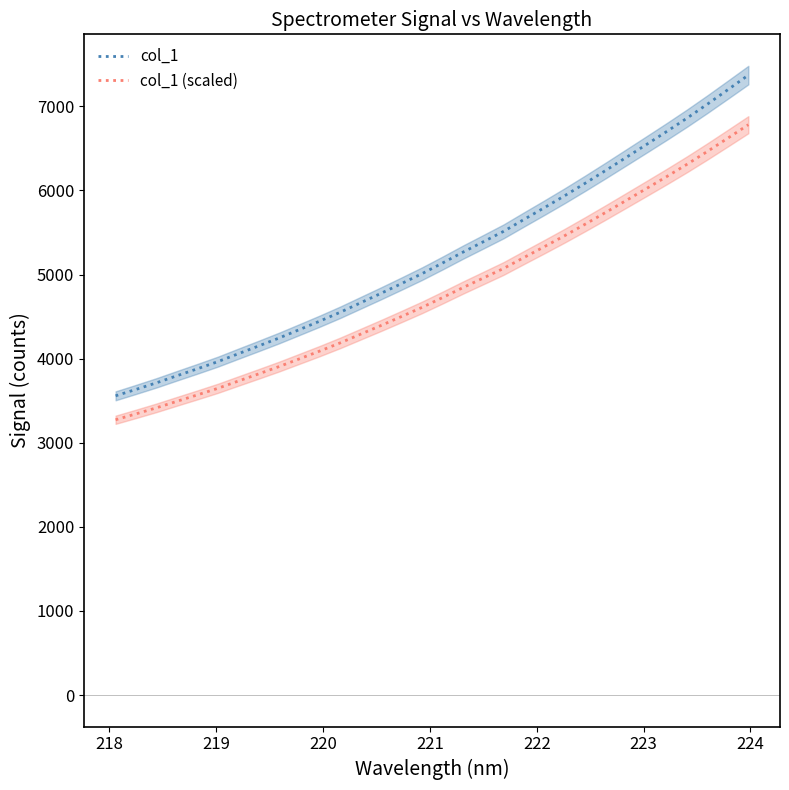

Count the number of categories in the chart.

32